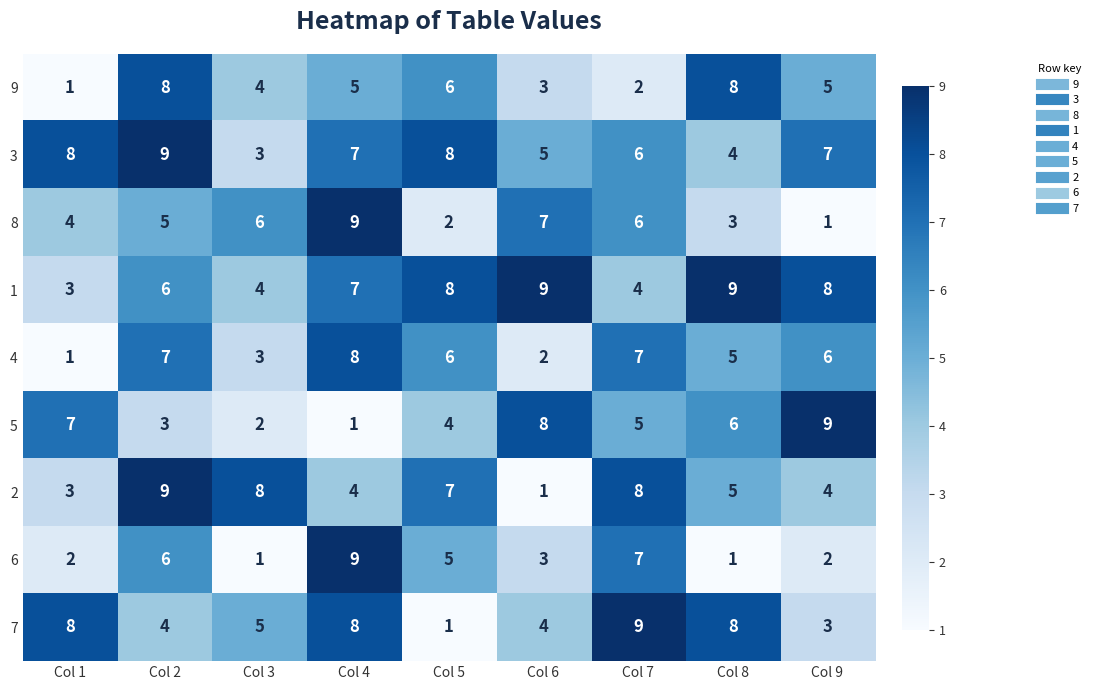

What is the difference between the maximum and second lowest values in the 1 series?

5